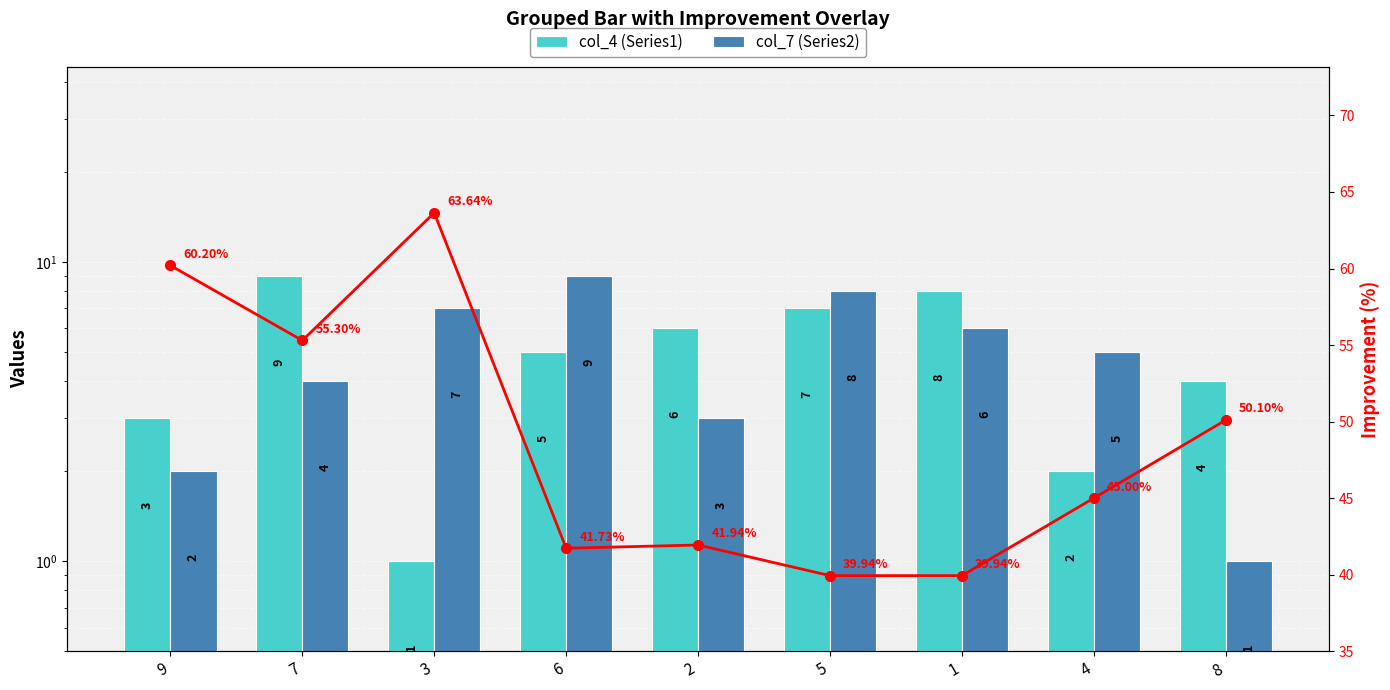

Reading left to right, what are all the values shown in this chart?

col_4 (Series1): 9=3.0	7=9.0	3=1.0	6=5.0	2=6.0	5=7.0	1=8.0	4=2.0	8=4.0
col_7 (Series2): 9=2.0	7=4.0	3=7.0	6=9.0	2=3.0	5=8.0	1=6.0	4=5.0	8=1.0
Improvement (%): 9=60.2	7=55.3	3=63.6	6=41.7	2=41.9	5=39.9	1=39.9	4=45.0	8=50.1